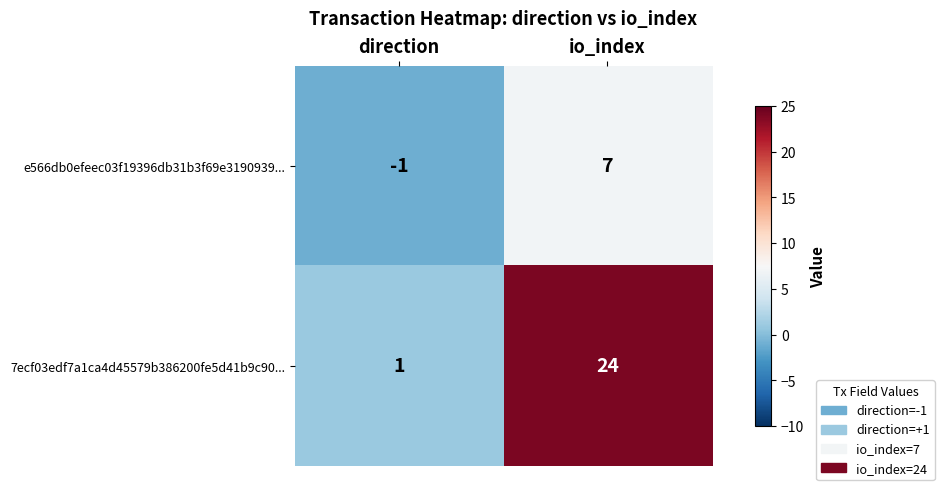

What is the approximate value of 7ecf03edf7a1ca4d45579b386200fe5d41b9c90... at io_index, to the nearest 5?

25